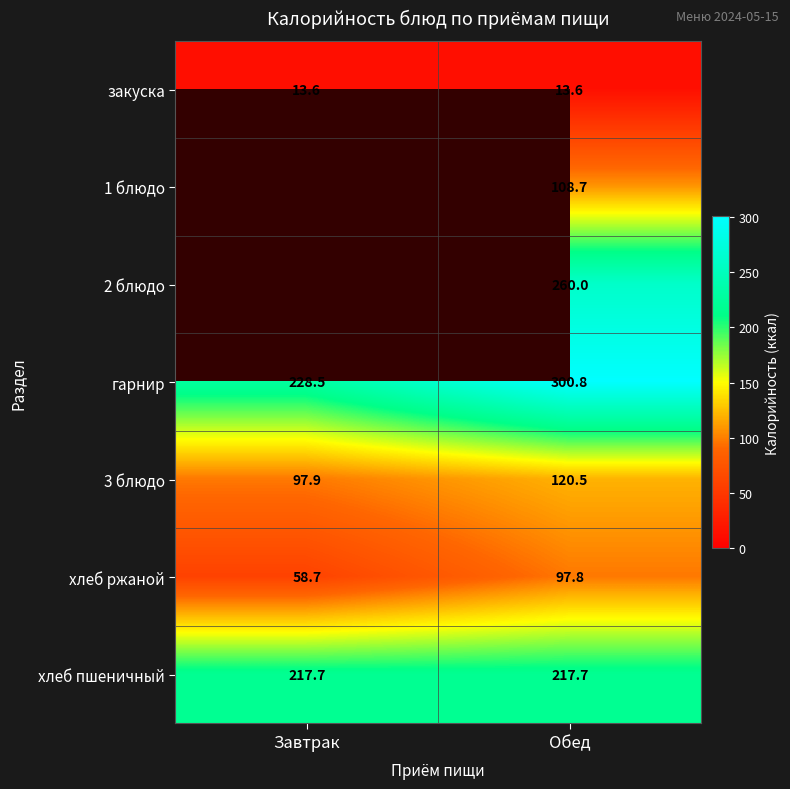

True or false: 3 блюдо has a value of 59.0 at Завтрак.

False